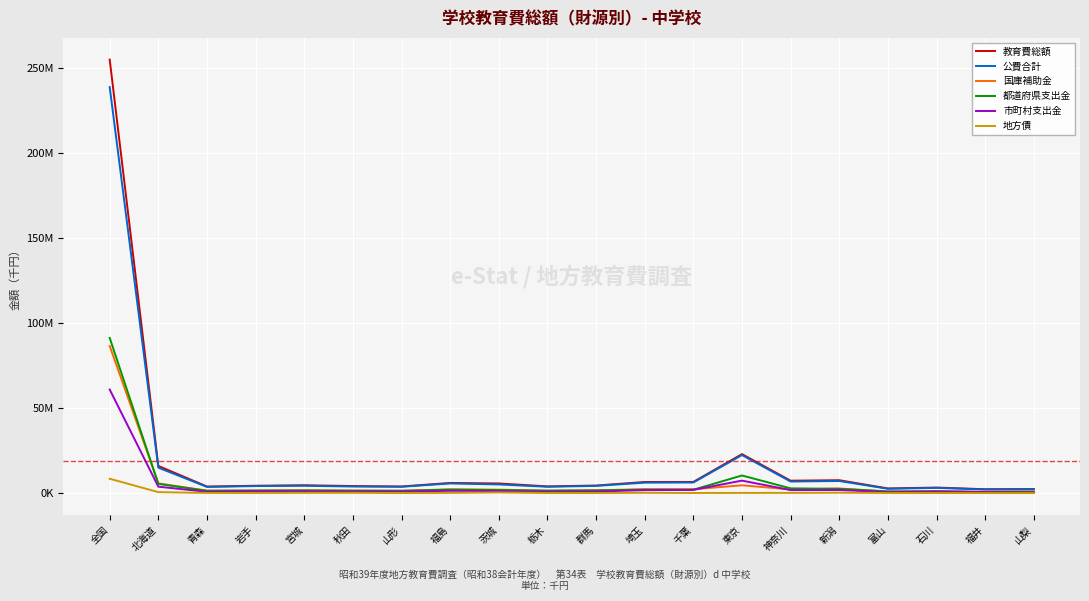

What are all the series names shown in the legend?

教育費総額, 公費合計, 国庫補助金, 都道府県支出金, 市町村支出金, 地方債